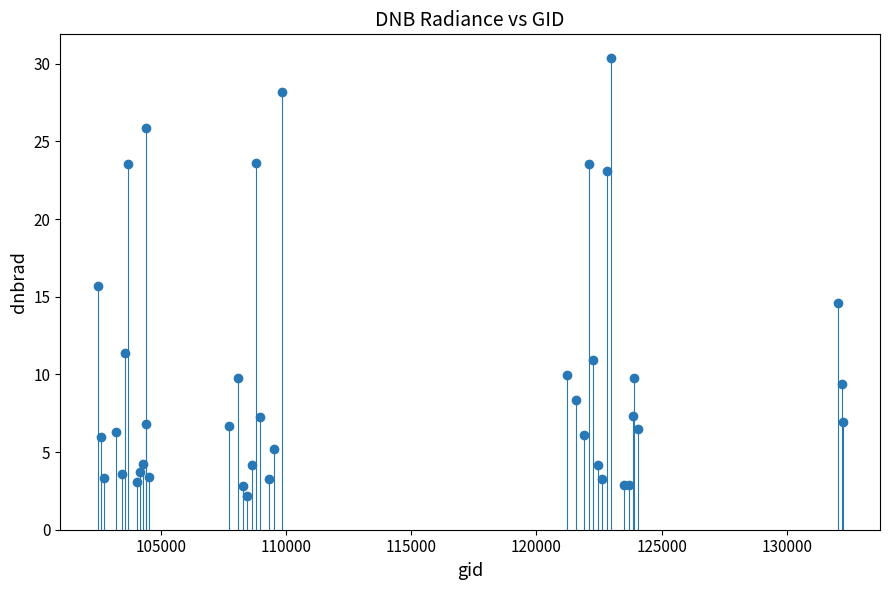

What Y value in the scatter plot is closest to 16?

15.7